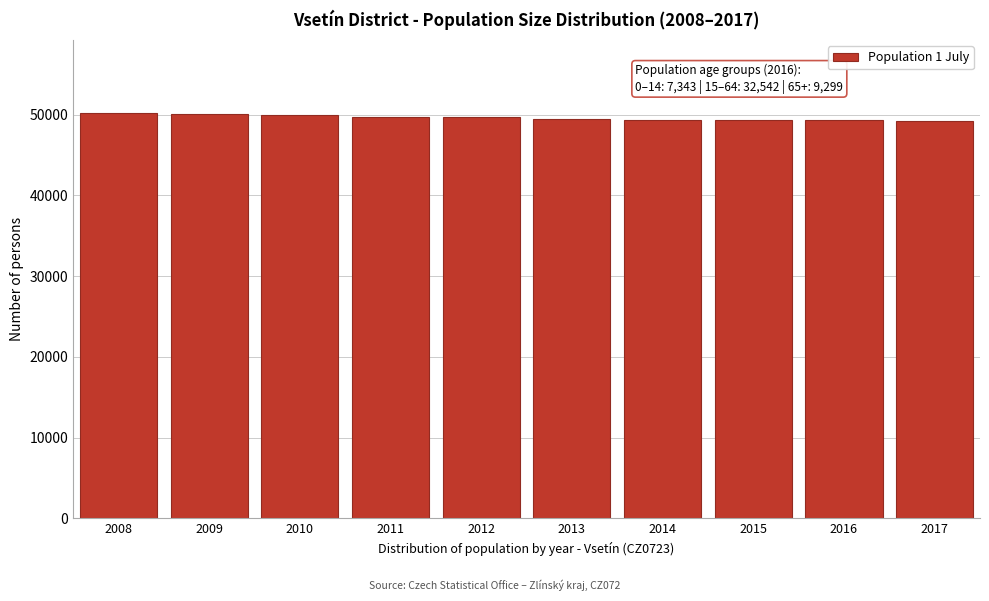

True or false: the data shows 49347 at 2015.

True